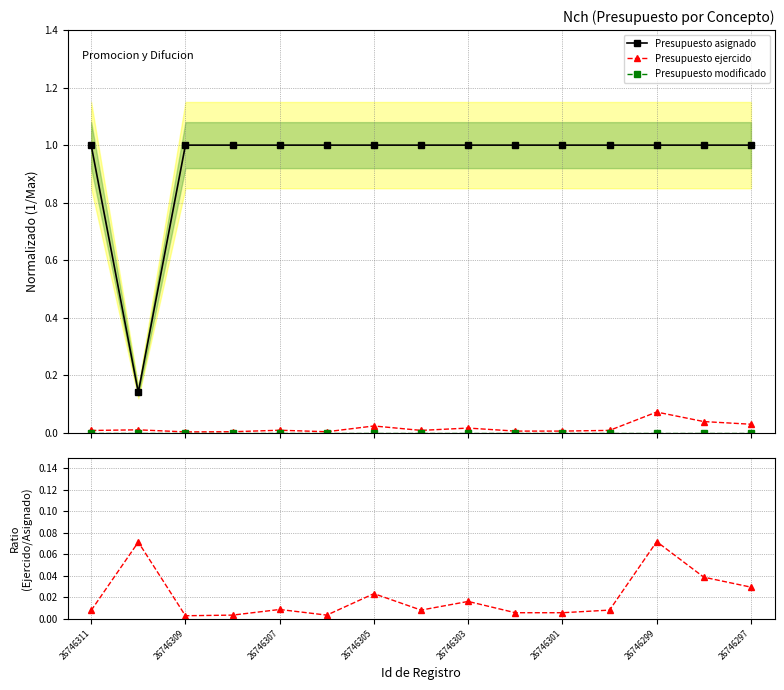

True or false: Presupuesto asignado and Presupuesto ejercido intersect in this chart.

False